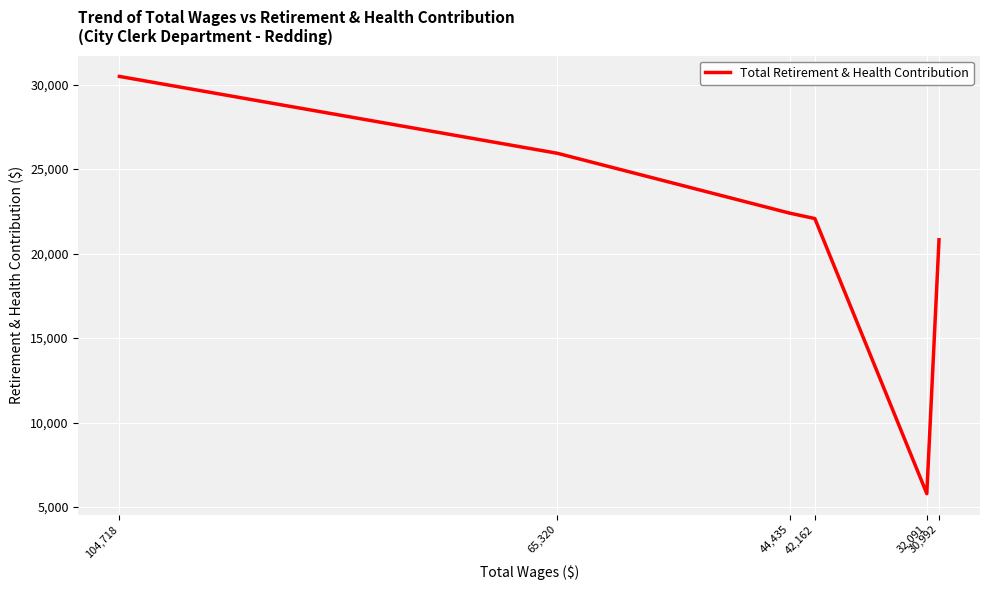

What is the smallest value displayed?

5794